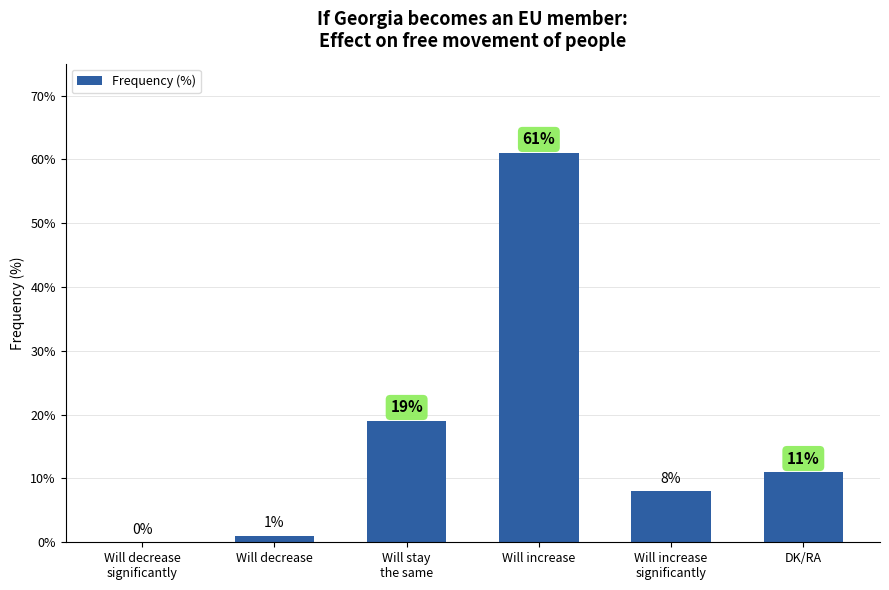

What is the difference between the values at DK/RA and Will decrease?

10